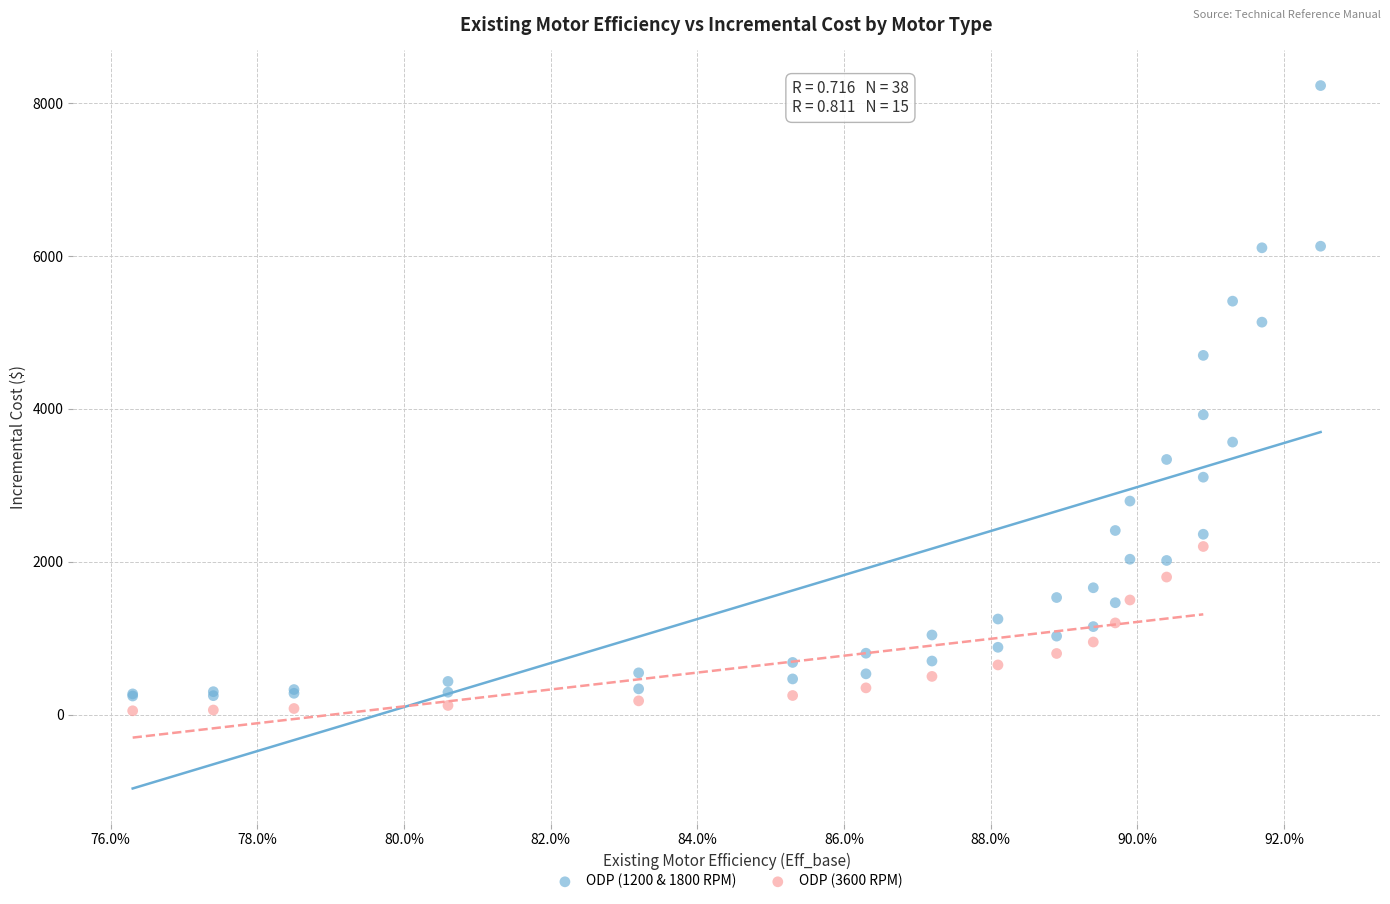

Which series has the widest spread of Y values?

ODP (1200 & 1800 RPM)